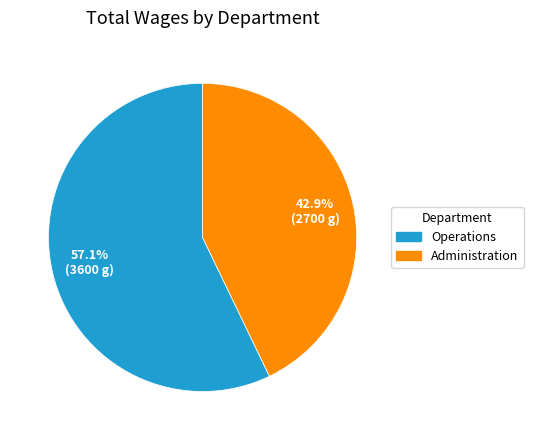

Which has a higher value, Operations or Administration?

Operations